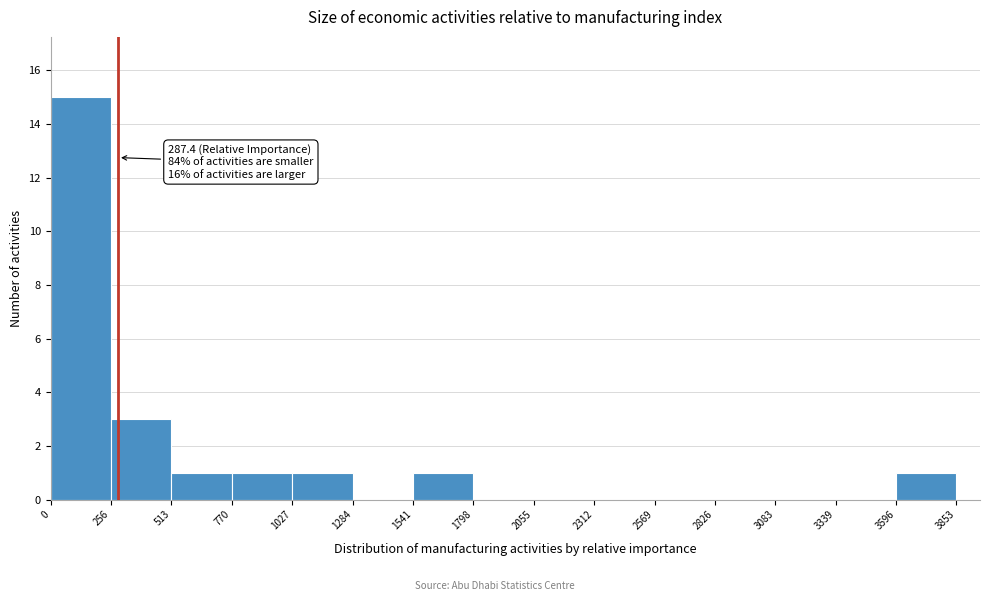

Over which range of the x-axis is the bar tallest?

0 to 256